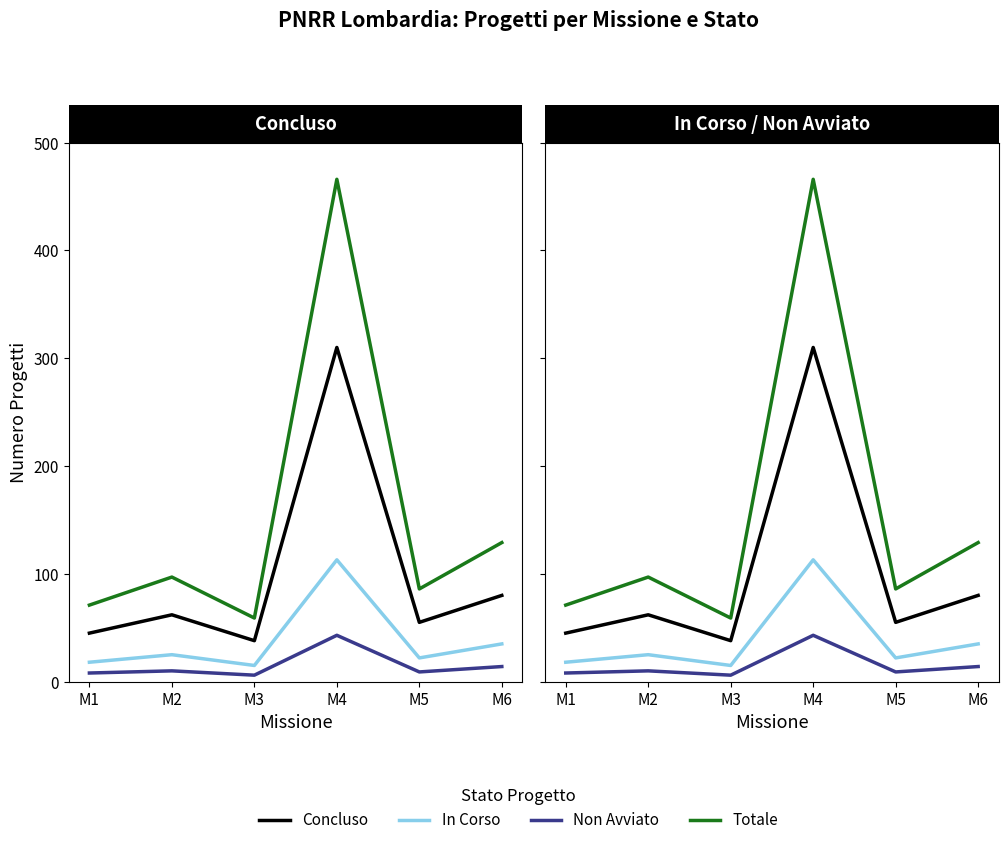

True or false: Concluso and Totale intersect in this chart.

False